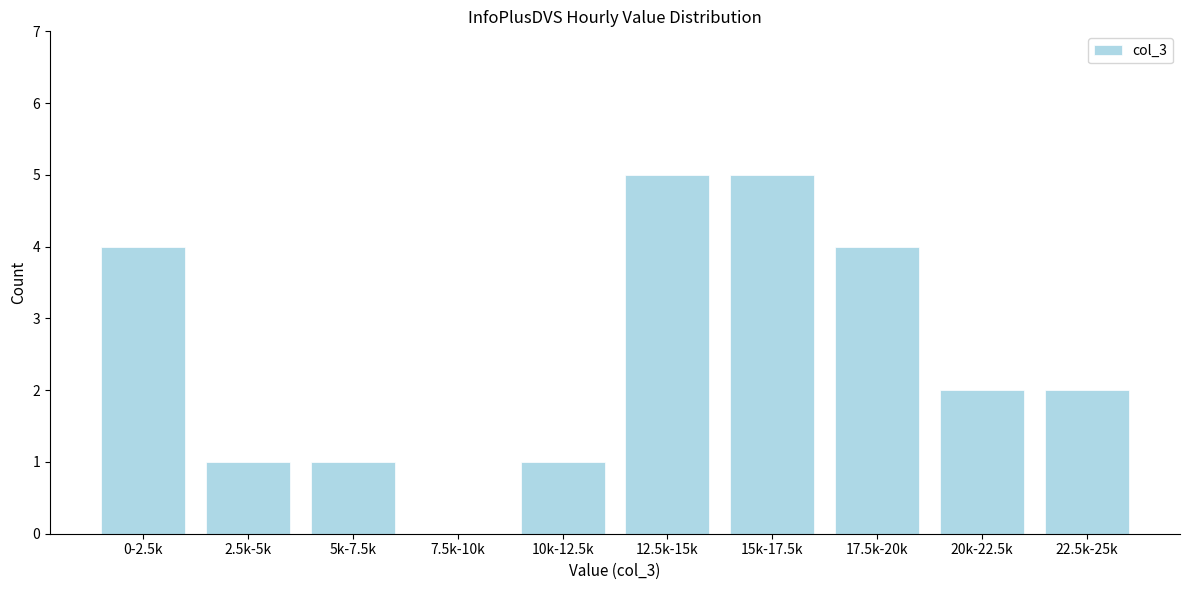

Reading left to right, list all the values displayed in this chart.

0-2.5k=4	2.5k-5k=1	5k-7.5k=1	7.5k-10k=0	10k-12.5k=1	12.5k-15k=5	15k-17.5k=5	17.5k-20k=4	20k-22.5k=2	22.5k-25k=2